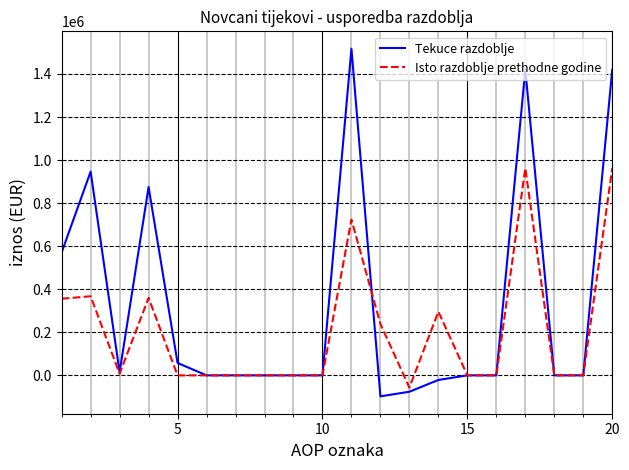

List the series in order of their overall mean, lowest first.

Isto razdoblje prethodne godine, Tekuce razdoblje